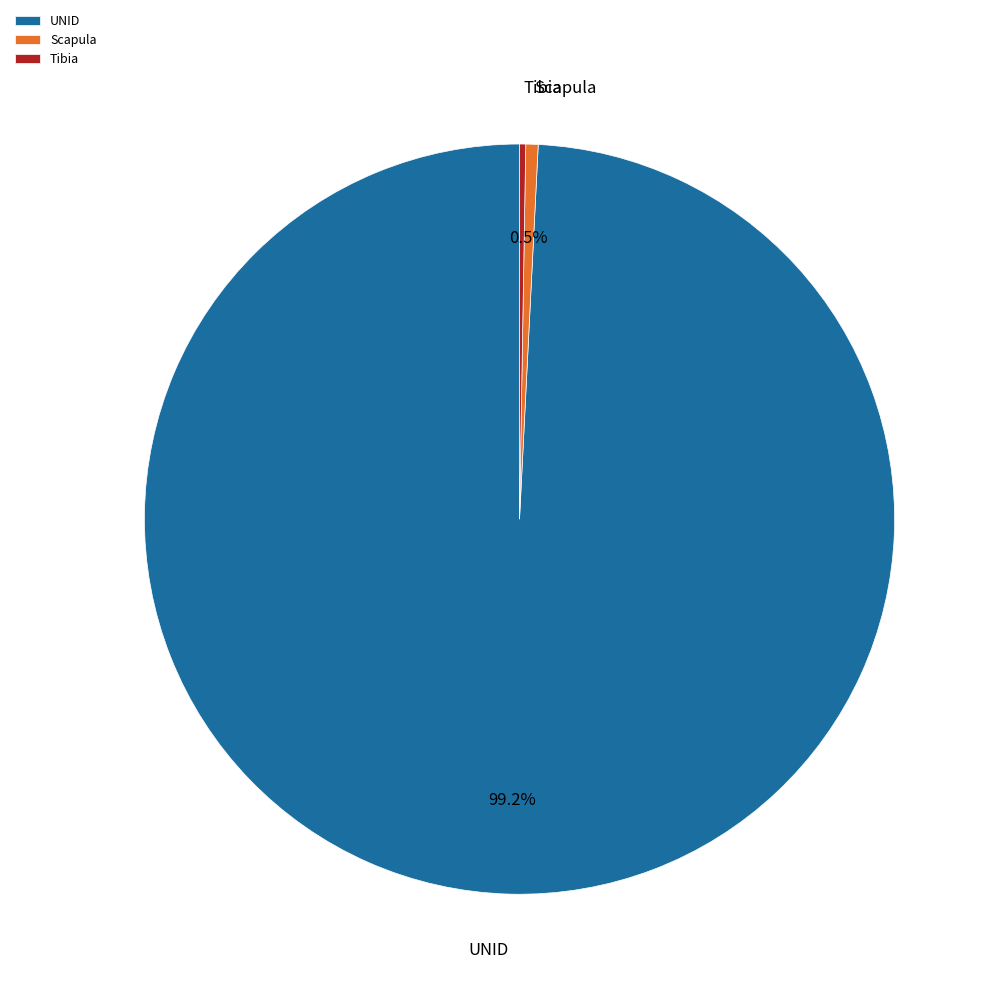

Which slice represents more than half of the pie?

UNID